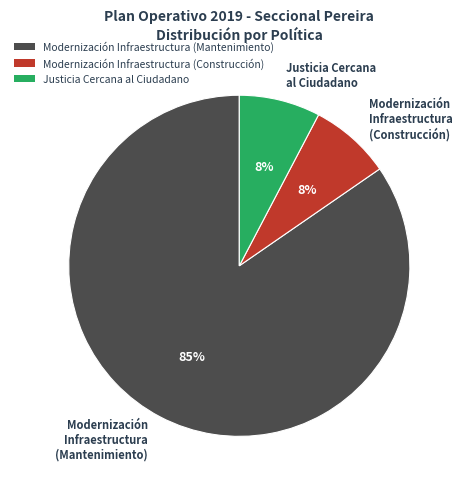

True or false: Modernización Infraestructura (Mantenimiento) accounts for 91% of the total.

False